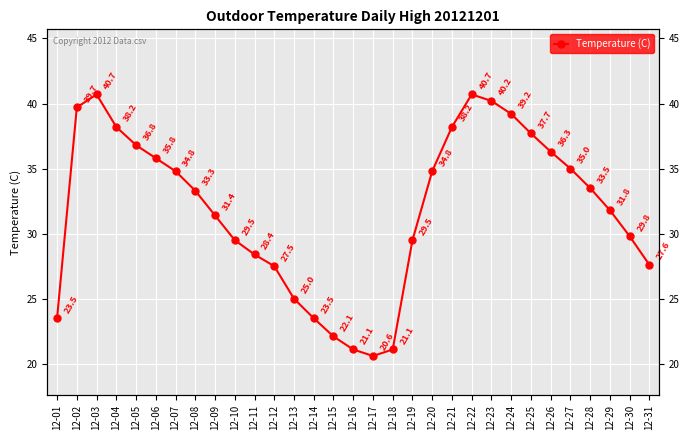

List the labels in order of value, largest first.

12-03, 12-22, 12-23, 12-02, 12-24, 12-04, 12-21, 12-25, 12-05, 12-26, 12-06, 12-27, 12-07, 12-20, 12-28, 12-08, 12-29, 12-09, 12-30, 12-10, 12-19, 12-11, 12-31, 12-12, 12-13, 12-01, 12-14, 12-15, 12-16, 12-18, 12-17